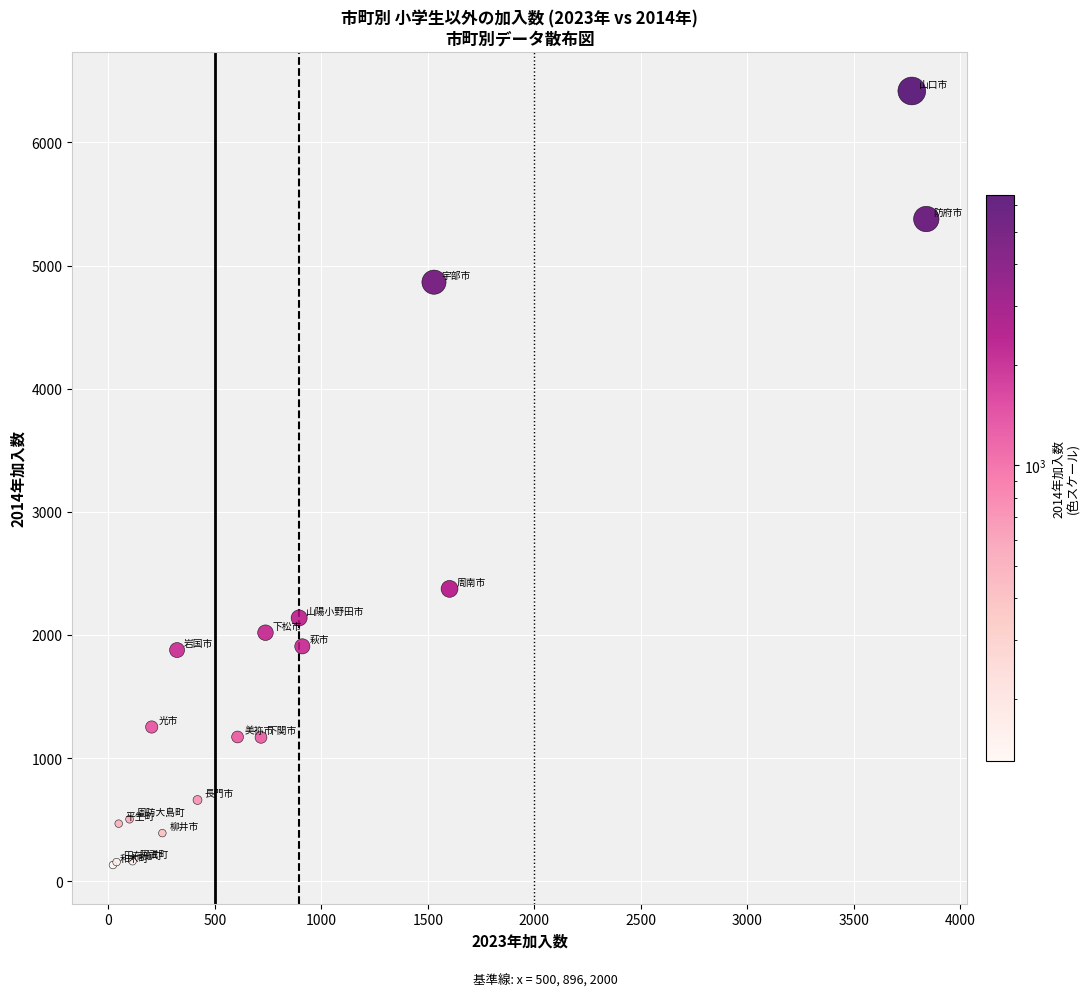

What Y value in the scatter plot is closest to 3274?

2374